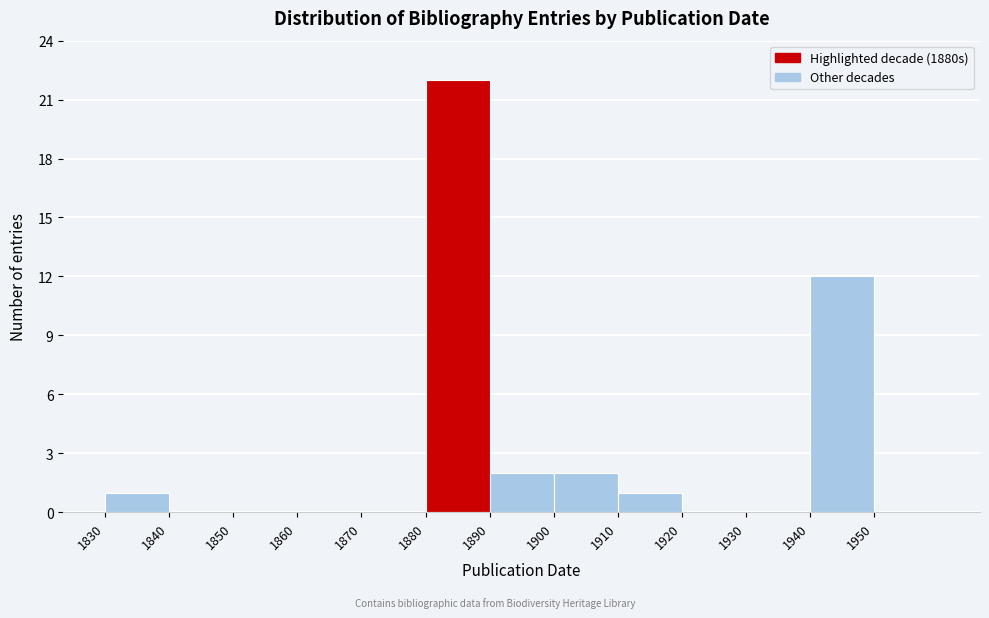

Reading left to right, list every bar in this chart as the range it spans on the x-axis followed by its height. The values are not printed on the chart, so give them approximately, as read against the axis.

1830 to 1840: 1
1840 to 1850: 0
1850 to 1860: 0
1860 to 1870: 0
1870 to 1880: 0
1880 to 1890: 22
1890 to 1900: 2
1900 to 1910: 2
1910 to 1920: 1
1920 to 1930: 0
1930 to 1940: 0
1940 to 1950: 12
1950 to 1960: 0